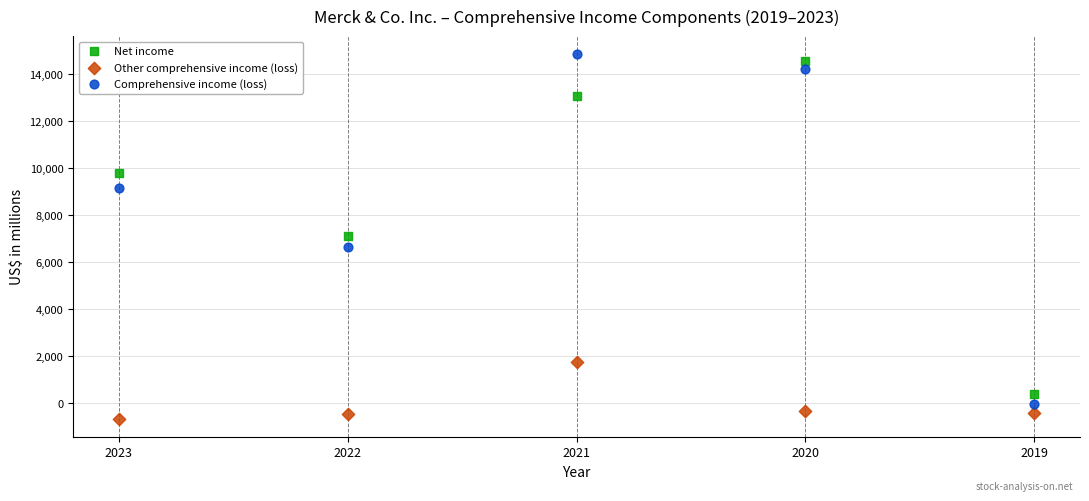

What is the X range (max minus min) for the scatter plot?

4